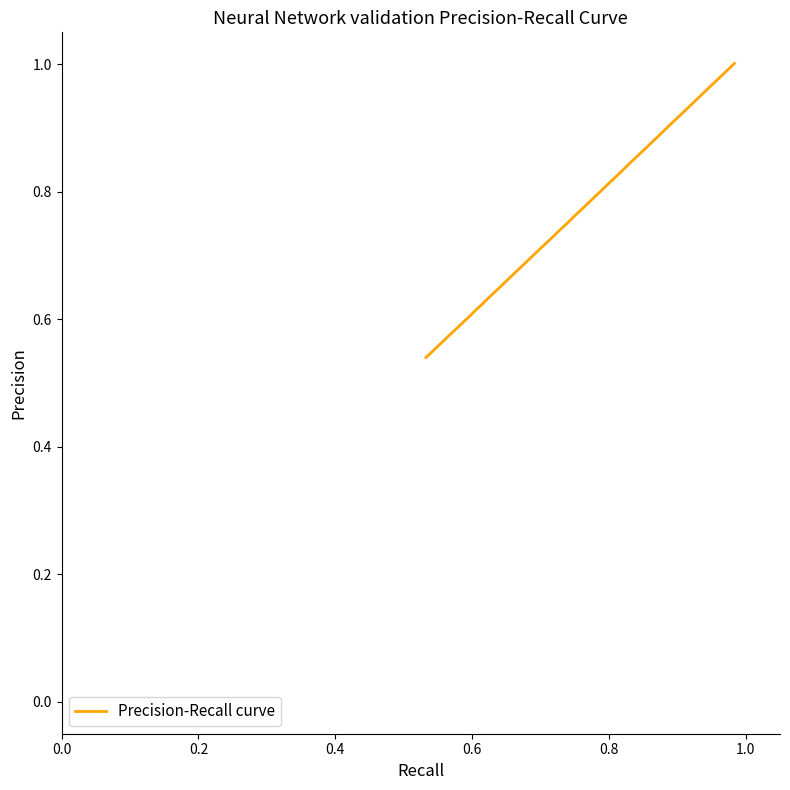

What is the average value?

0.7